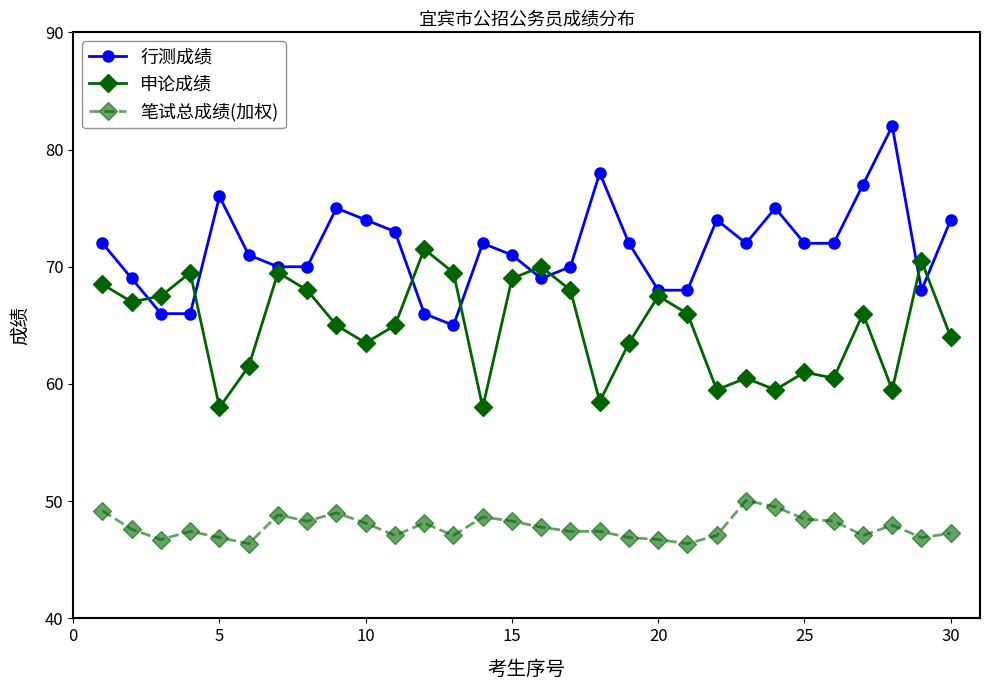

At how many categories does at least one series exceed 59?

30